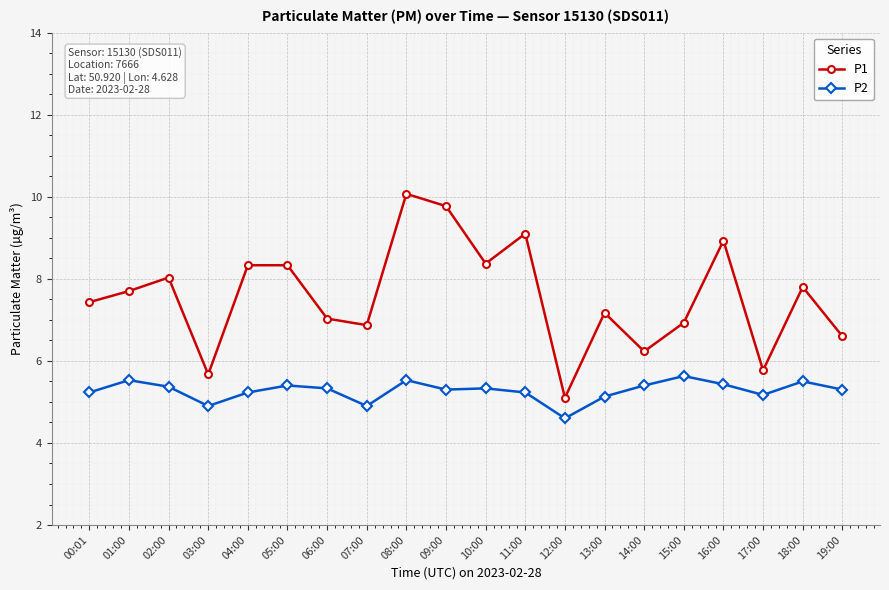

What is the average value of the P2 series?

5.3